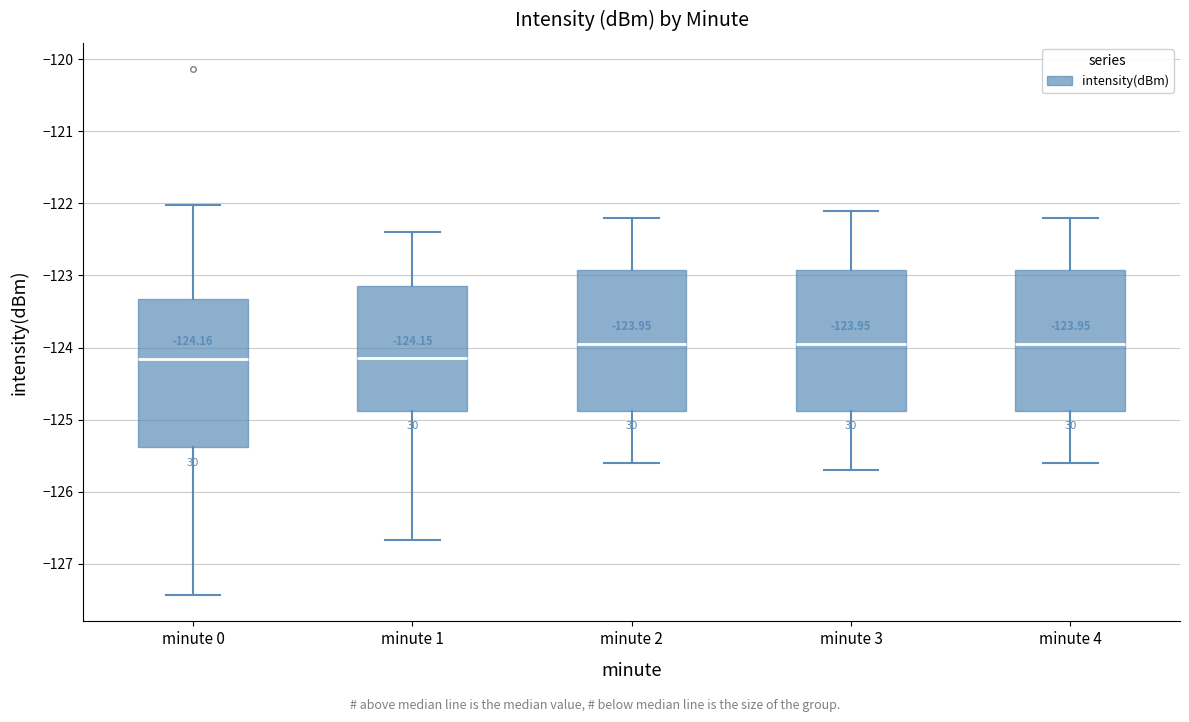

Which box is the tallest, from its lower edge to its upper edge?

minute 0